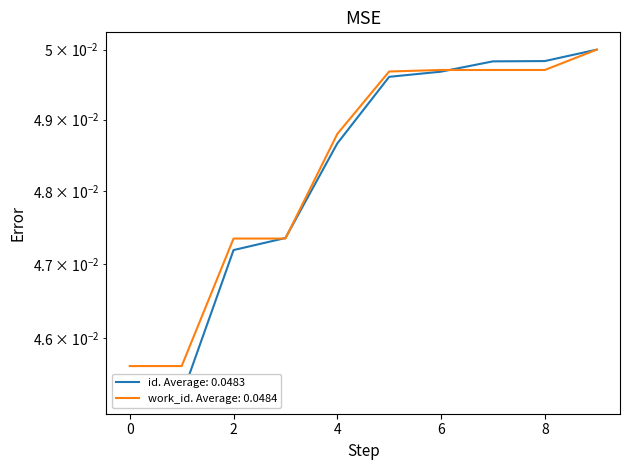

The value at 4209 is 0.0. True or false?

False